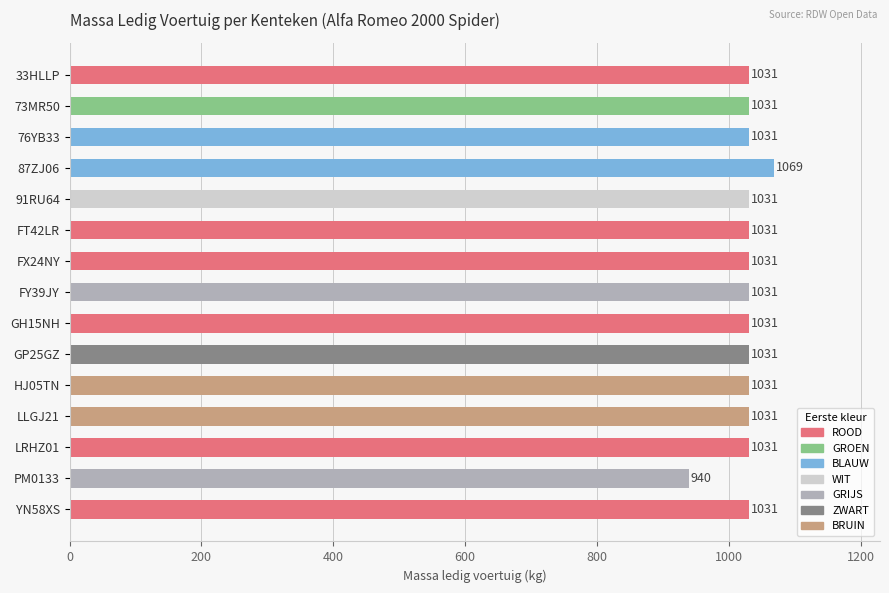

What is the value of the 10th bar from the top?

1031